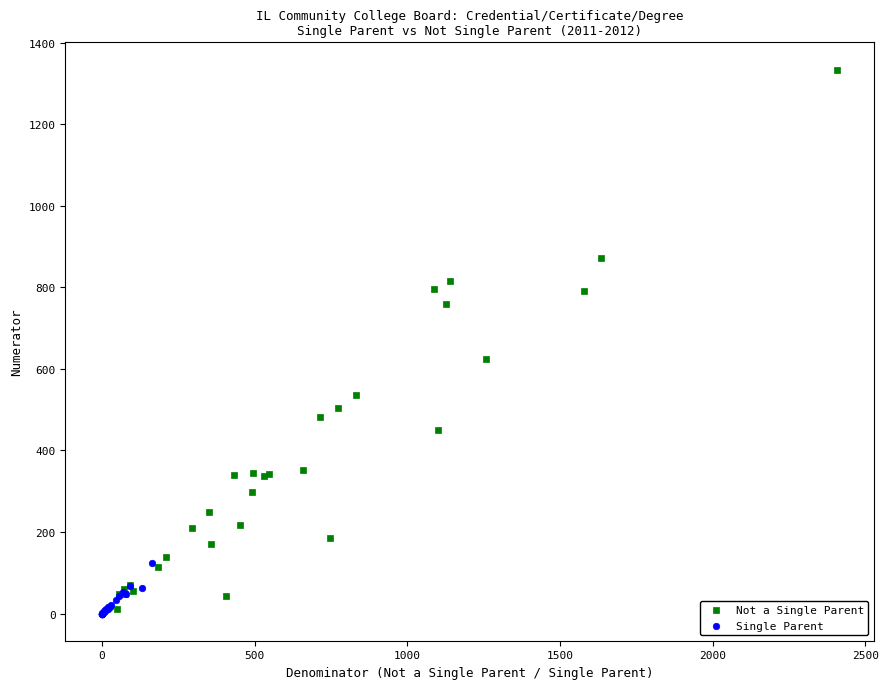

Which series contains the highest Y value?

Not a Single Parent